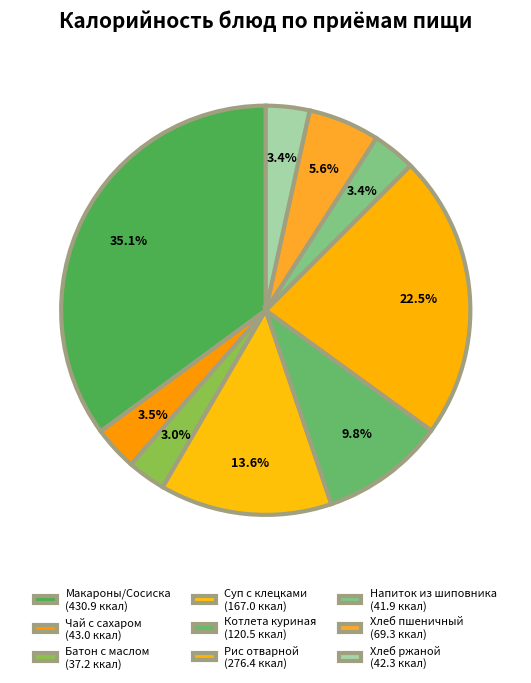

To the nearest percent, what is the average slice percentage?

11%